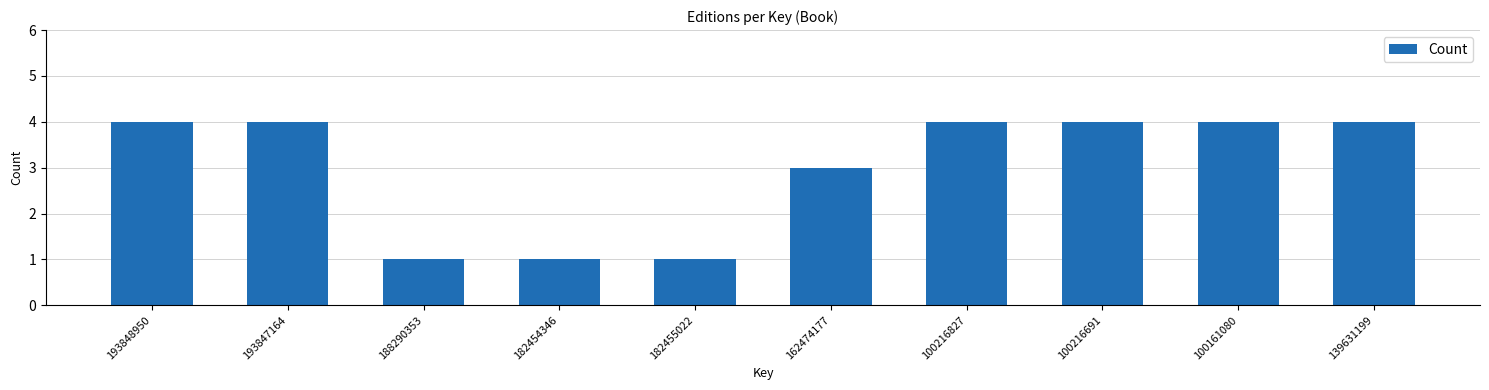

Reading left to right, transcribe all the data shown in this chart.

4	4	1	1	1	3	4	4	4	4